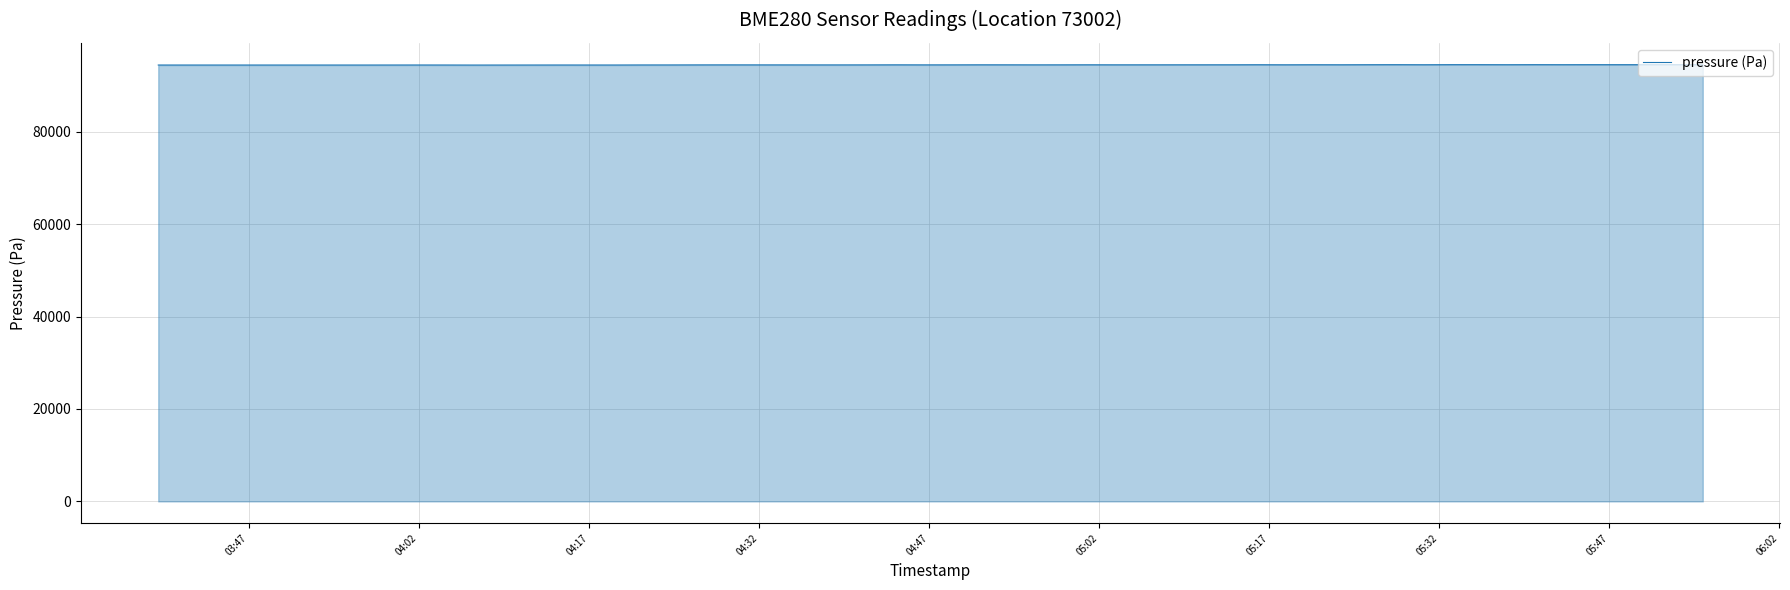

What is the greatest value displayed?

94500.0